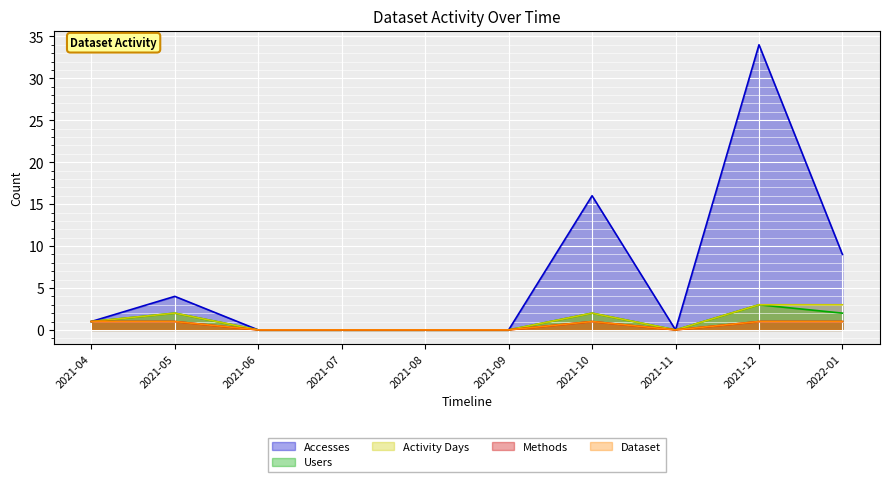

Where is the first local minimum for Users?

2021-11